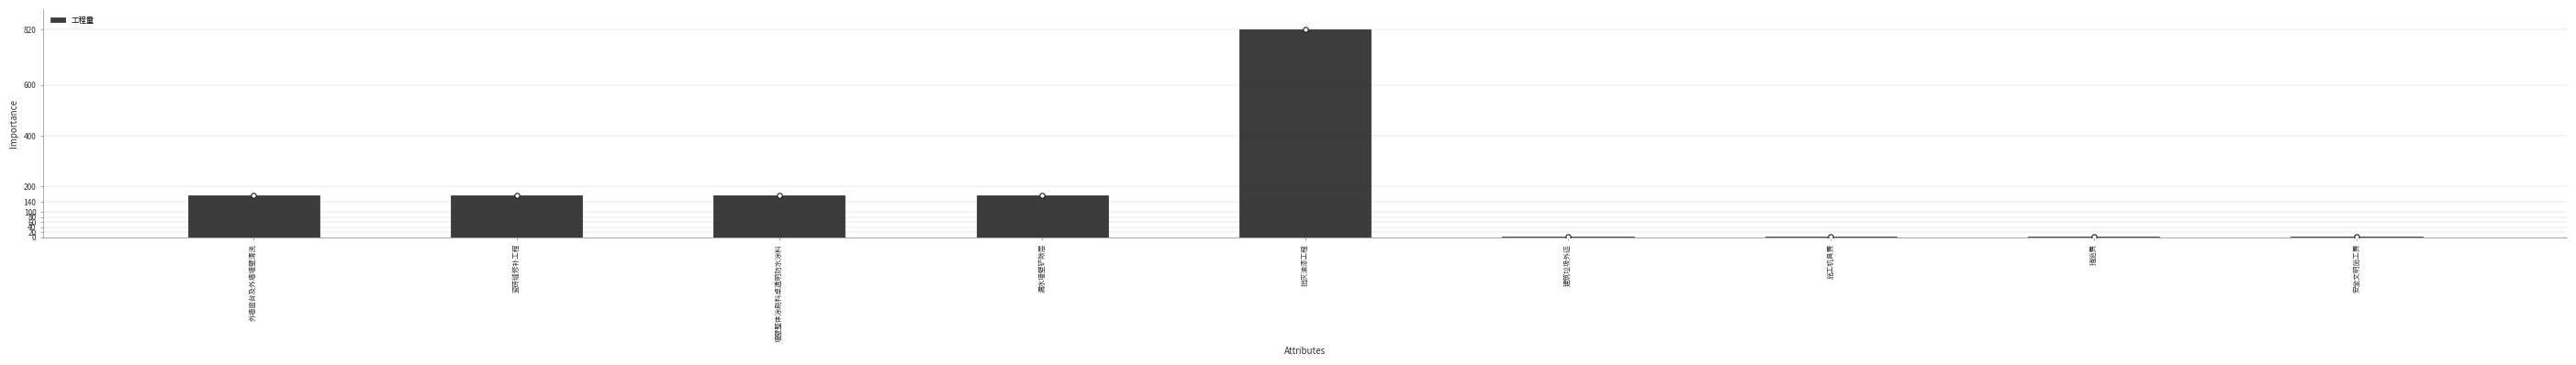

What is the change in value from 瓷砖缝修补工程 to 建筑垃圾外运?

-164